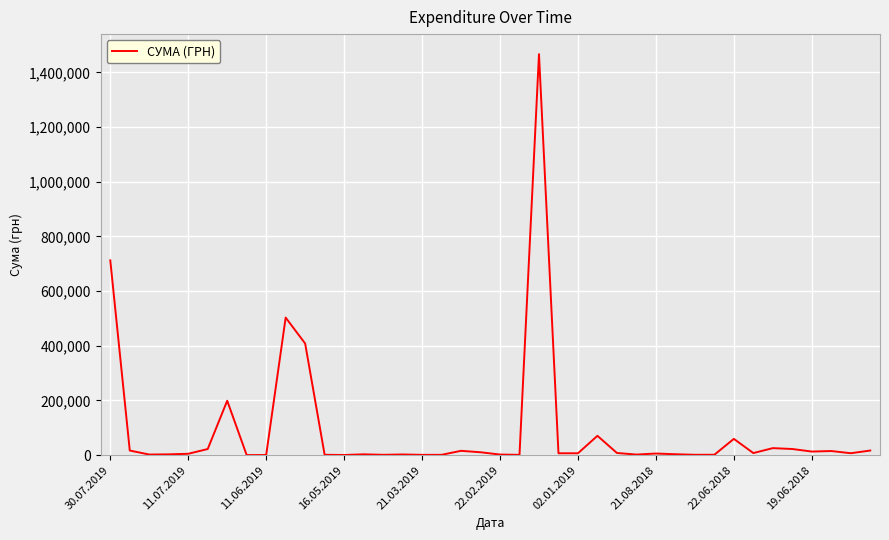

What is the difference between the maximum and minimum values?

1466889.6